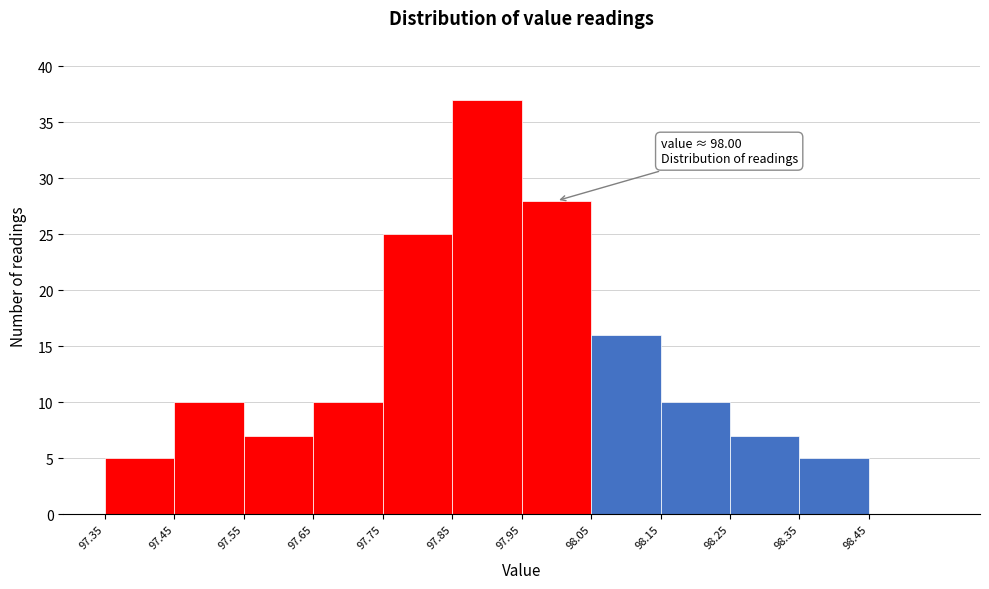

Over which range of the x-axis is the bar tallest?

97.85 to 97.95